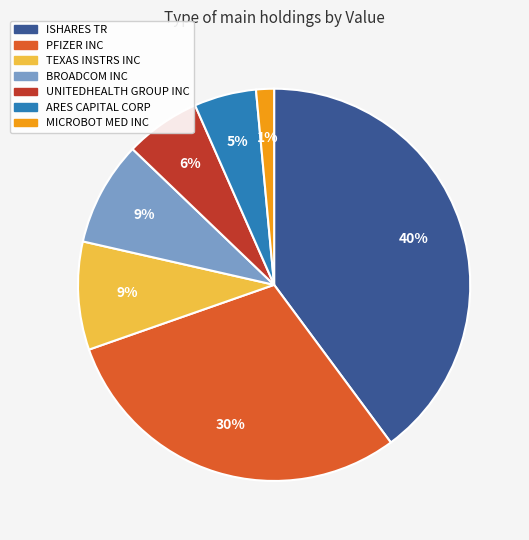

Which slice is the largest?

ISHARES TR